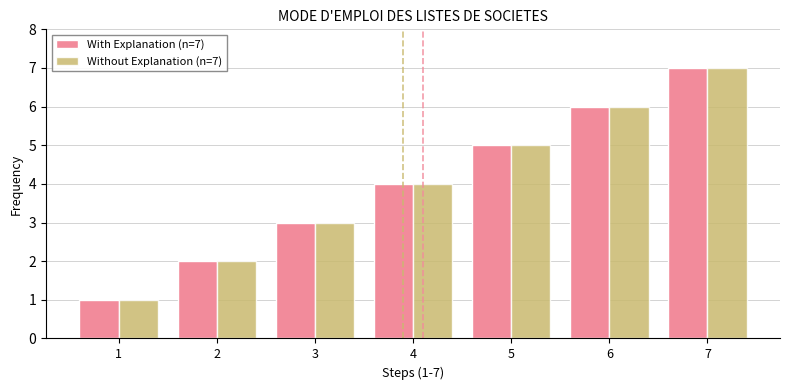

The Without Explanation (n=7) series shows 9 at 6. True or false?

False